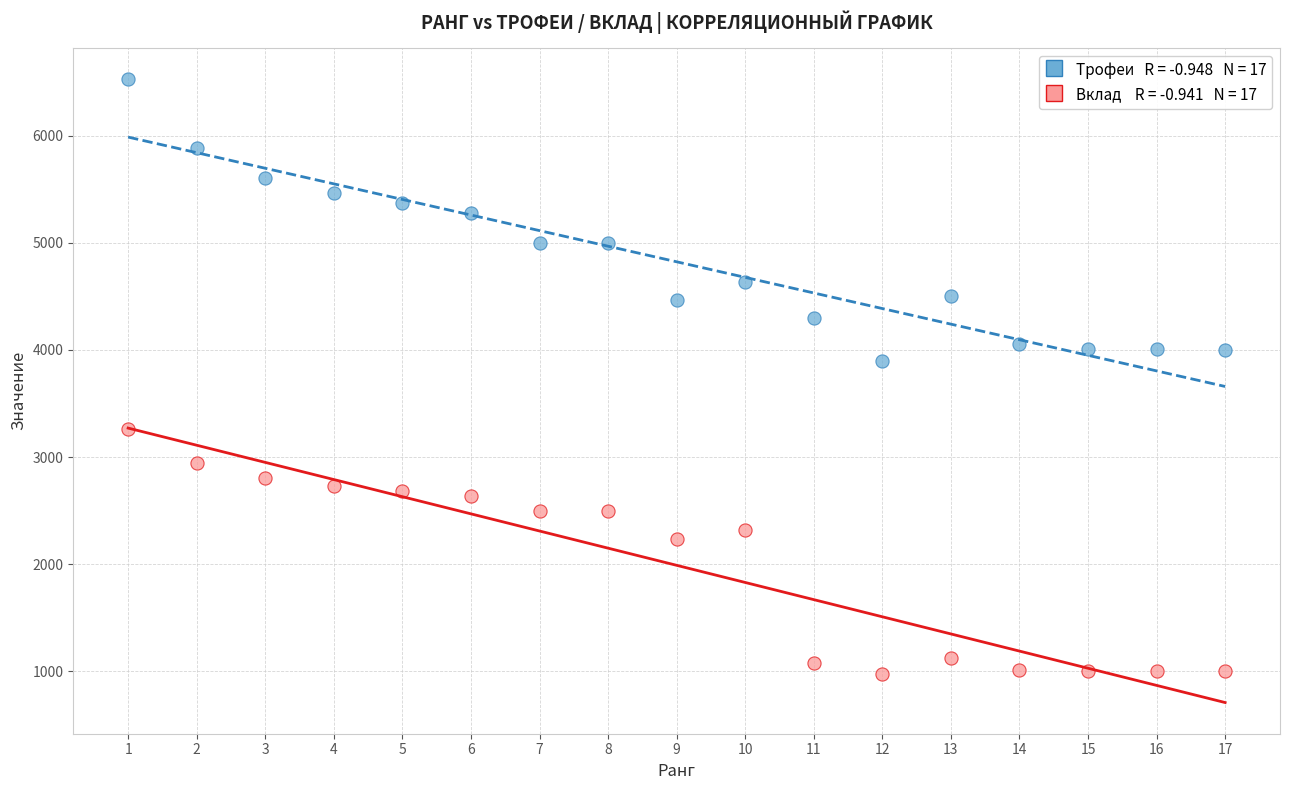

Across all data points, what is the range of Y values (max minus min)?

5556